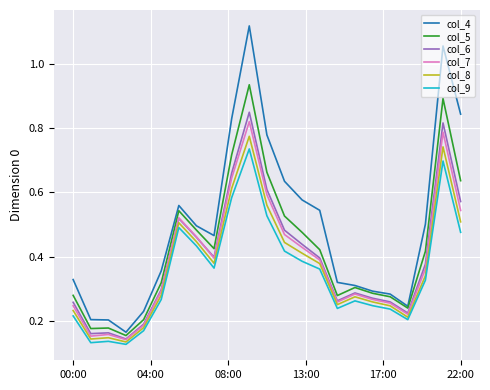

Which series has the largest total across all categories?

col_4